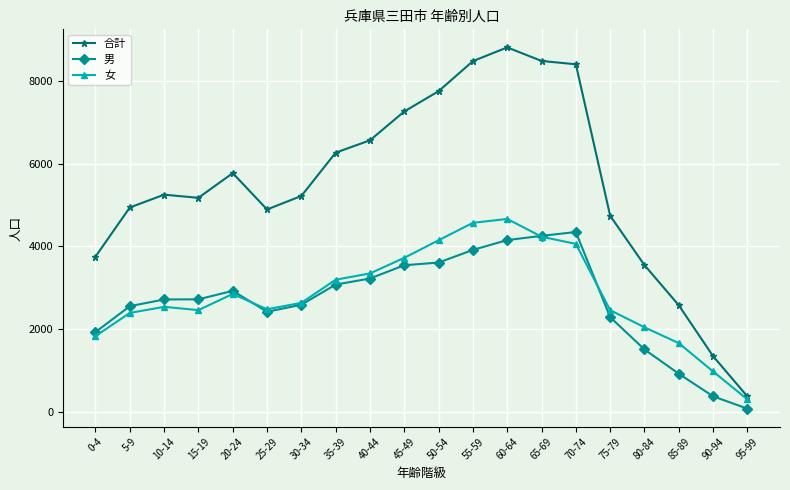

What is the value of the 男 point at the 15th from the left?

4347